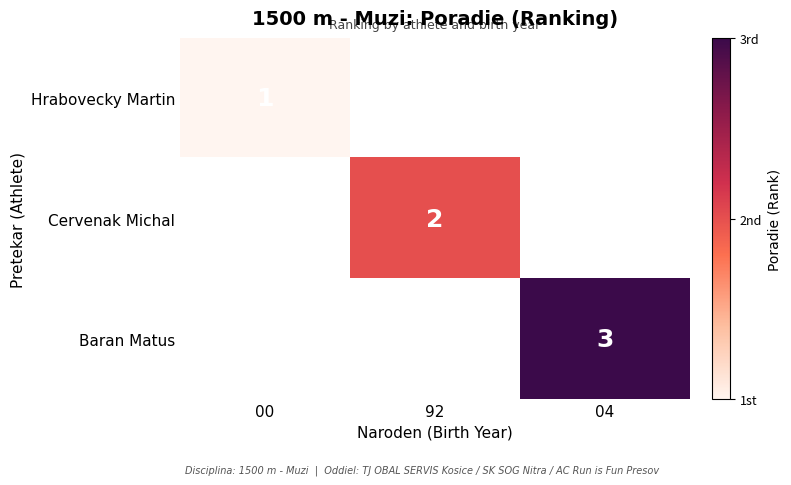

What is the total value across all series at 92?

2